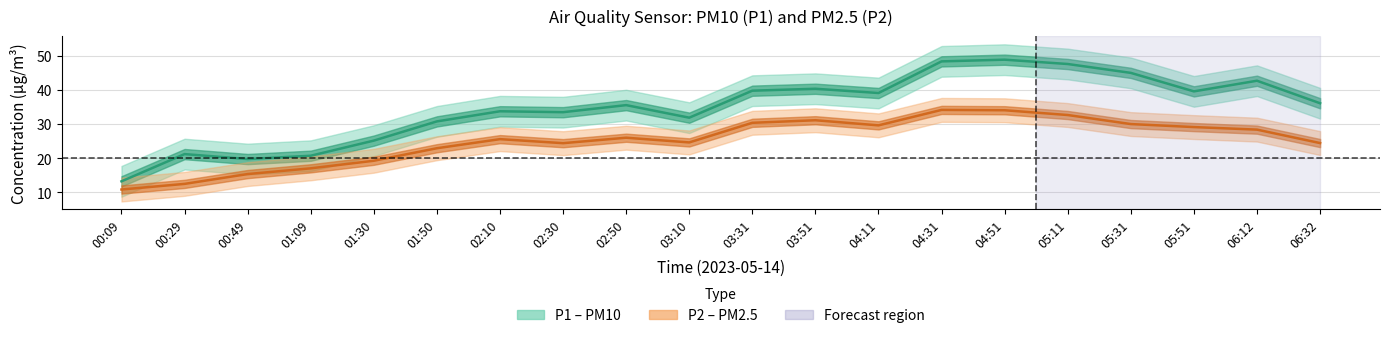

What is the difference between the second highest and second lowest values in the P2 series?

21.6